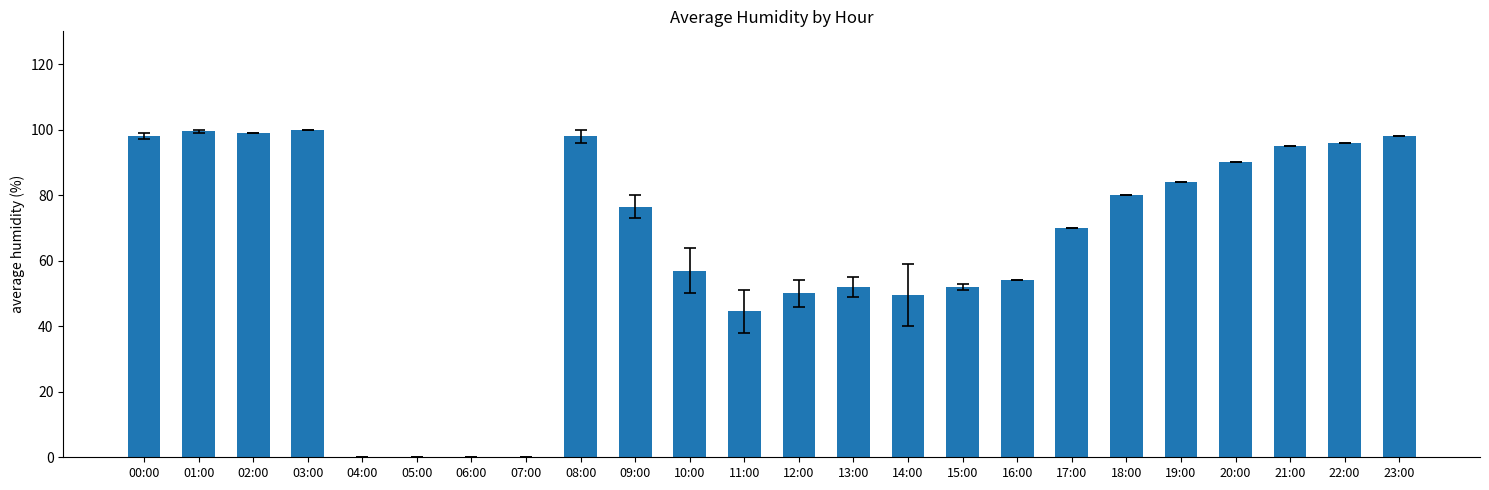

What is the change in value from 10:00 to 21:00?

+38.0